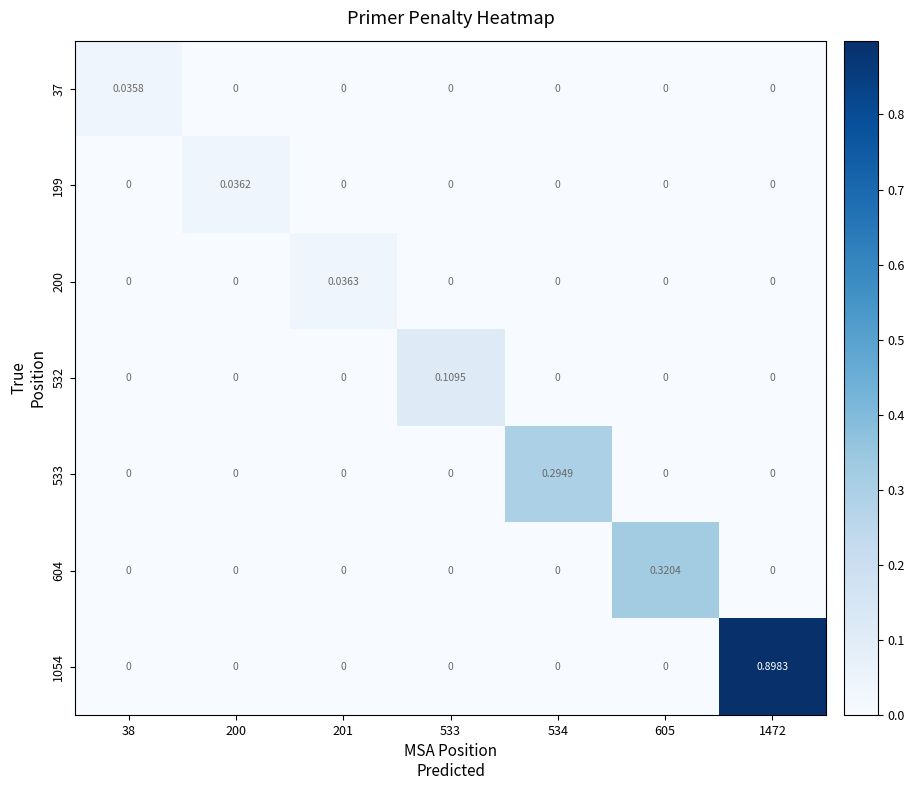

Rank the series by their maximum value, from highest to lowest.

1054, 604, 533, 532, 200, 199, 37